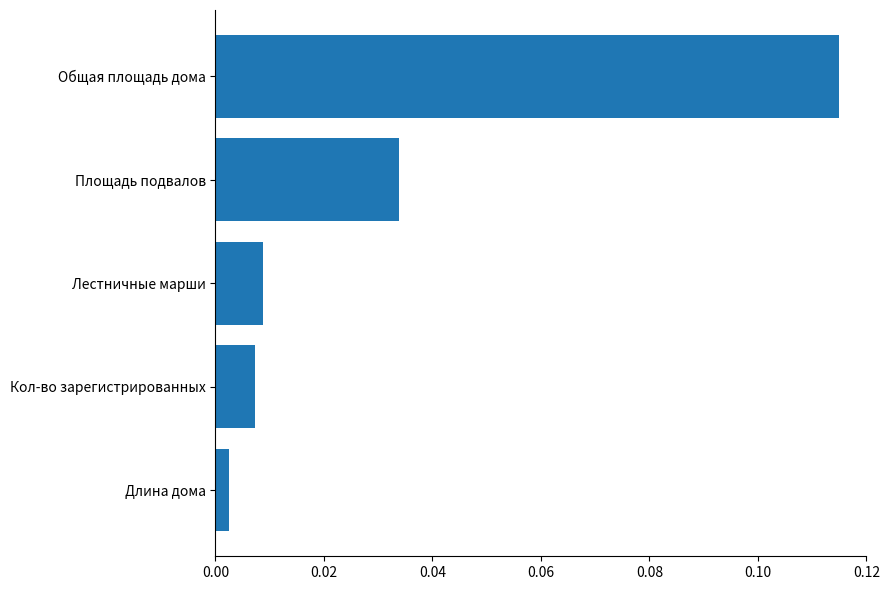

Where is the data nearest to the value 0?

Длина дома